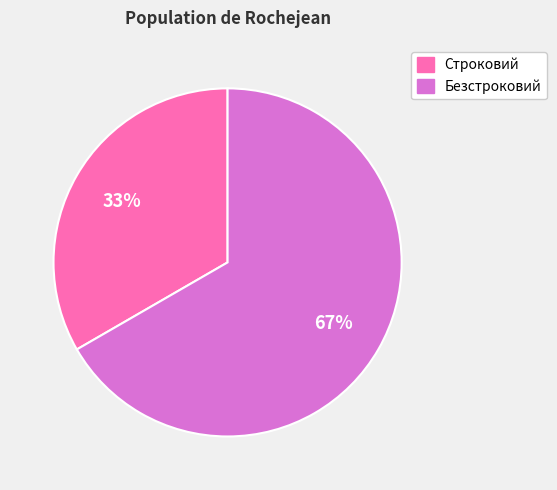

True or false: Безстроковий accounts for 56% of the total.

False